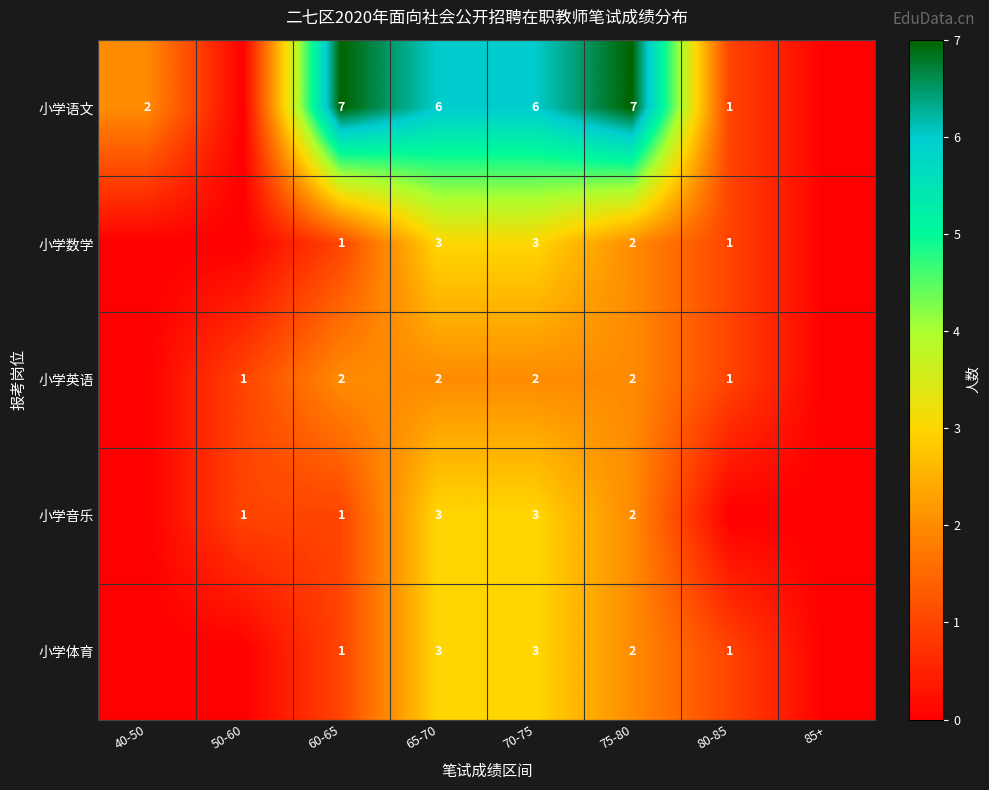

What is the spread (max minus min) of values at 70-75?

4